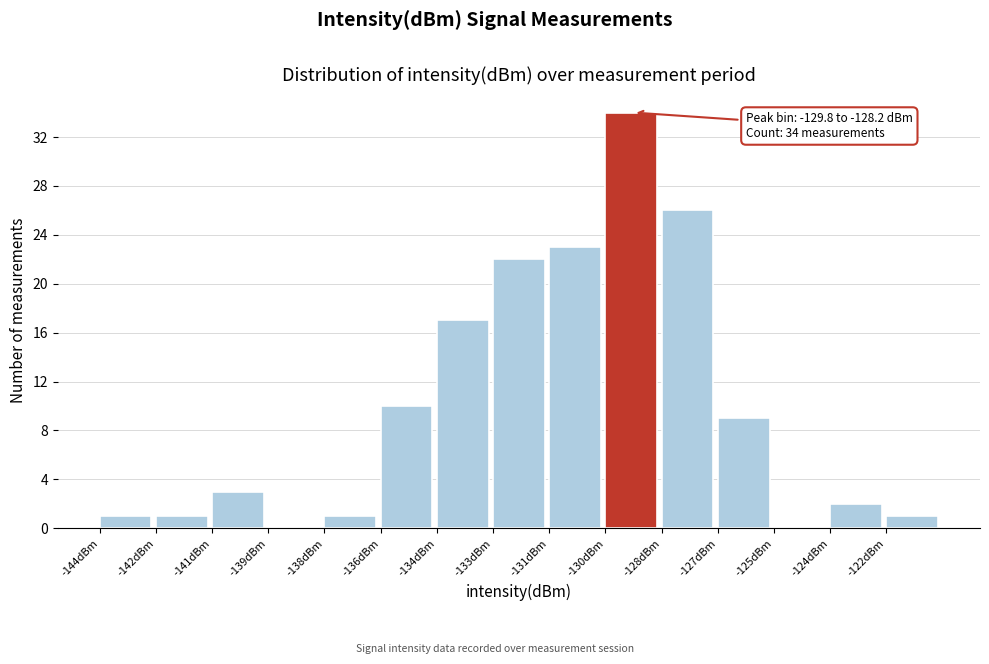

Reading right to left, transcribe all the data shown in this chart.

-122dBm=1	-124dBm=2	-125dBm=0	-127dBm=9	-128dBm=26	-130dBm=34	-131dBm=23	-133dBm=22	-134dBm=17	-136dBm=10	-138dBm=1	-139dBm=0	-141dBm=3	-142dBm=1	-144dBm=1